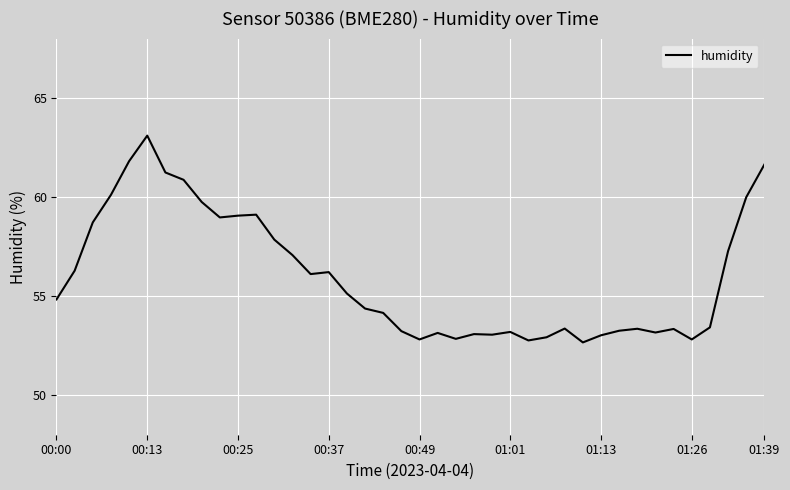

What is the difference between the maximum and second lowest values?

10.3